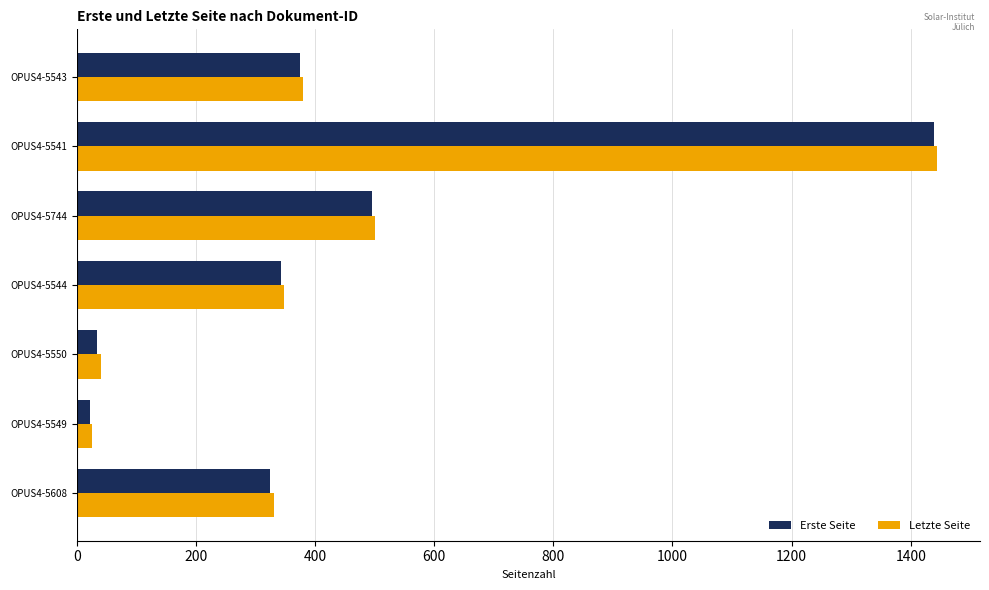

What is the difference between the maximum and second lowest values in the Erste Seite series?

1405